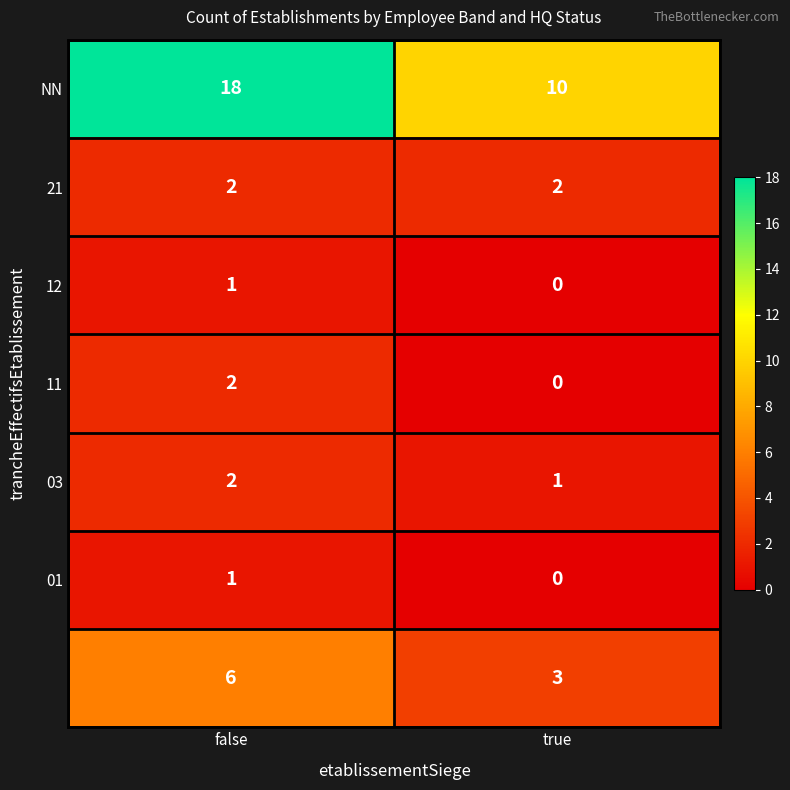

At which category is the sum across all series the highest?

false